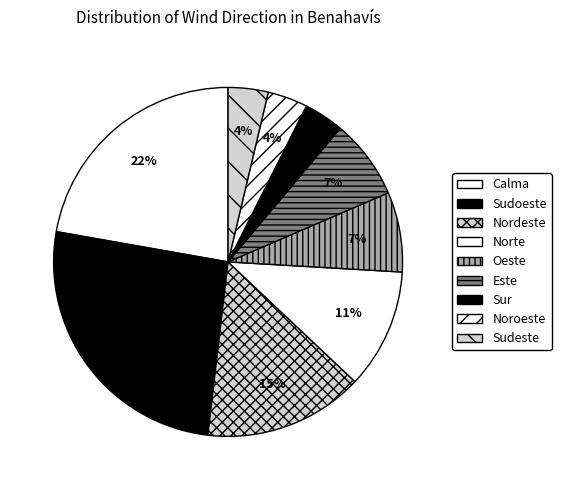

How many slices are in this pie chart?

9